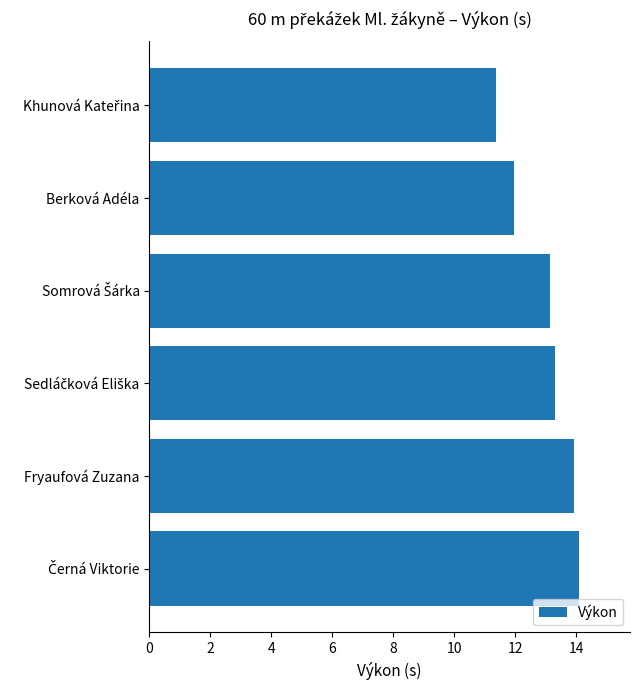

What is the value of the 6th bar from the top?

14.1